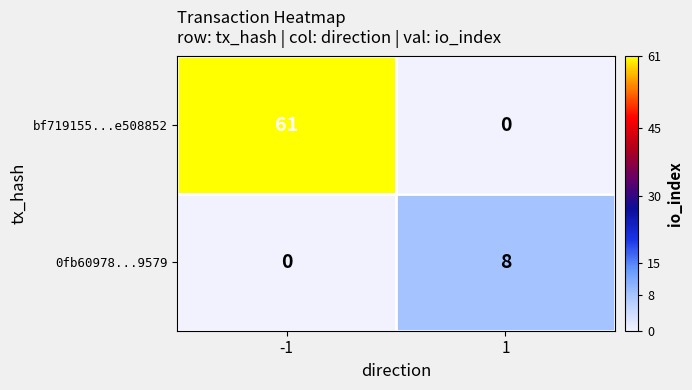

How many data points does each series have?

2